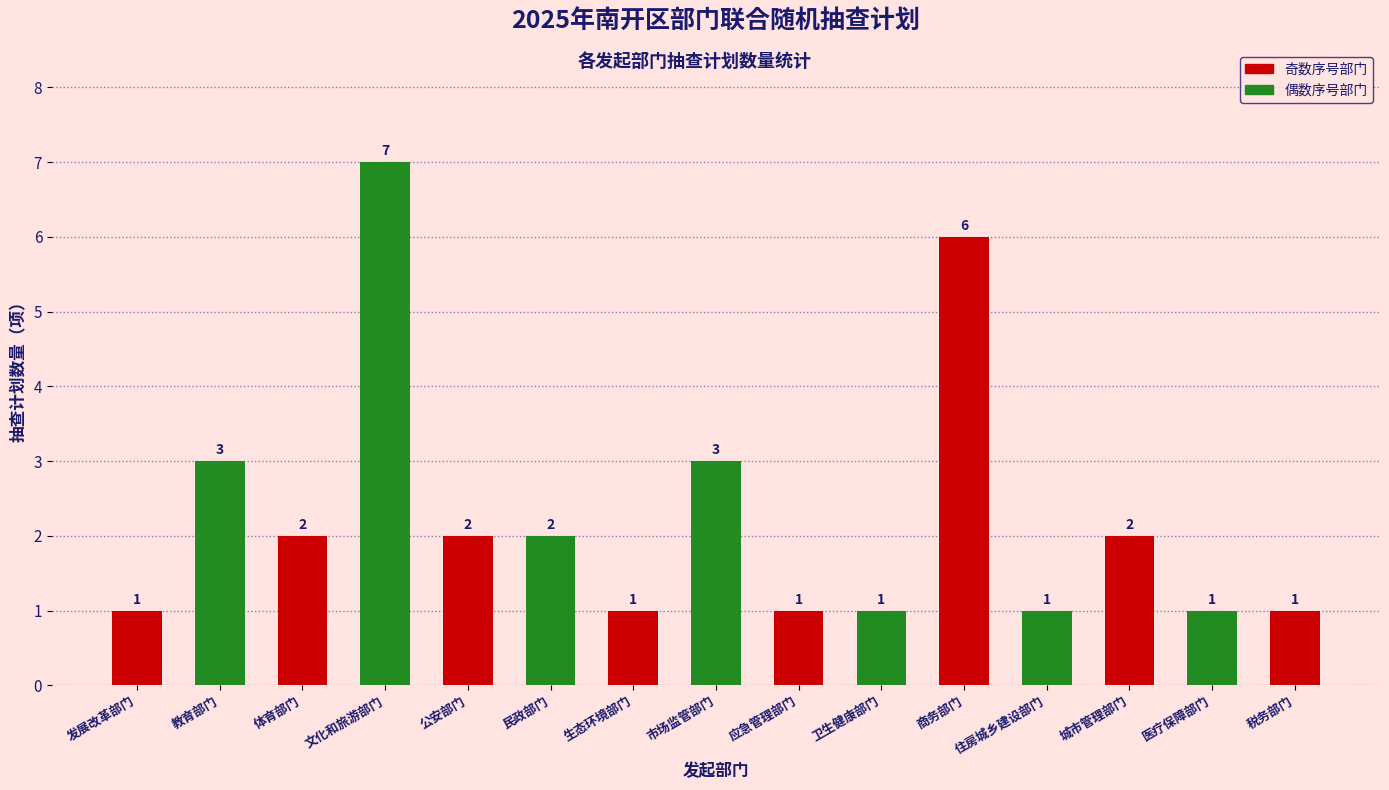

Between 医疗保障部门 and 体育部门, which is larger?

体育部门